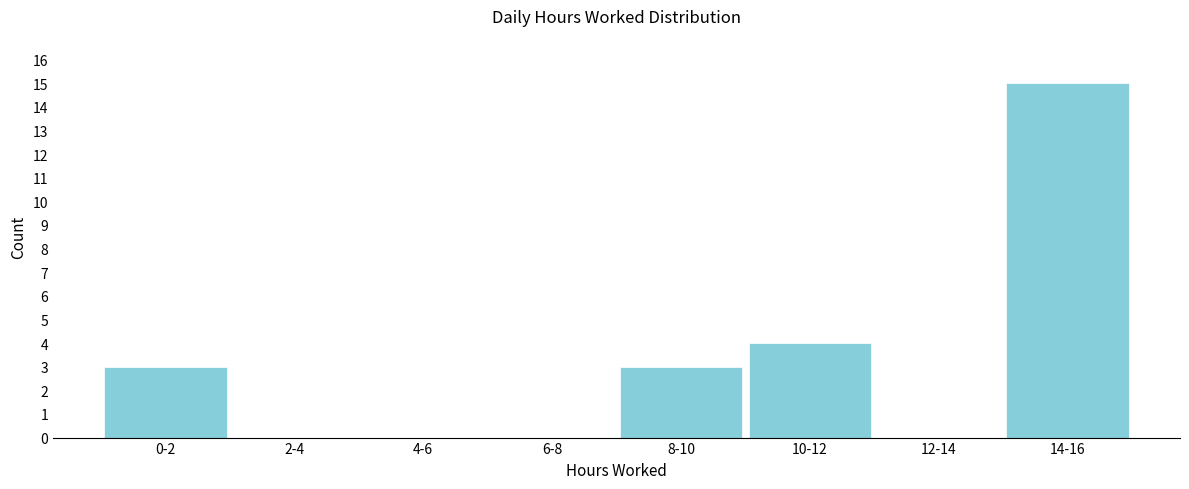

Reading right to left, extract all data points from this chart.

14-16=15	12-14=0	10-12=4	8-10=3	6-8=0	4-6=0	2-4=0	0-2=3